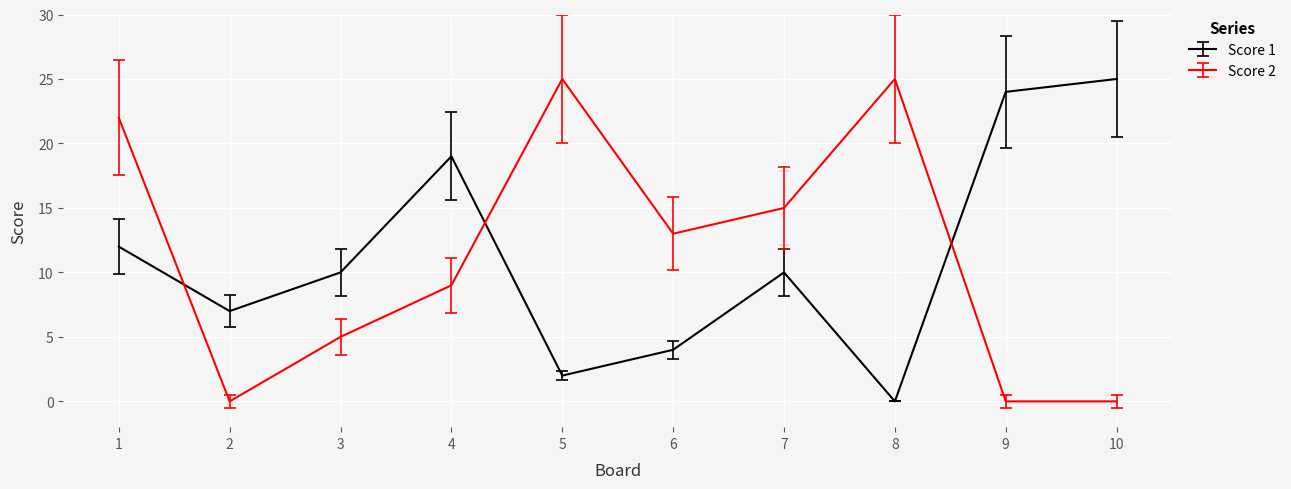

Between 3 and 5, which series saw the biggest shift?

Score 2